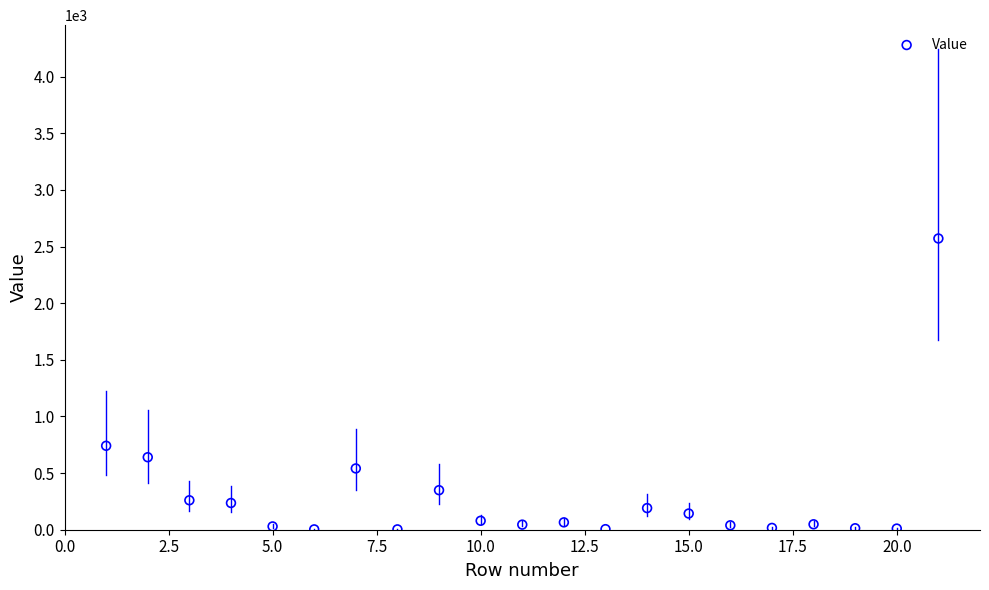

What is the range of X values (max minus min)?

20